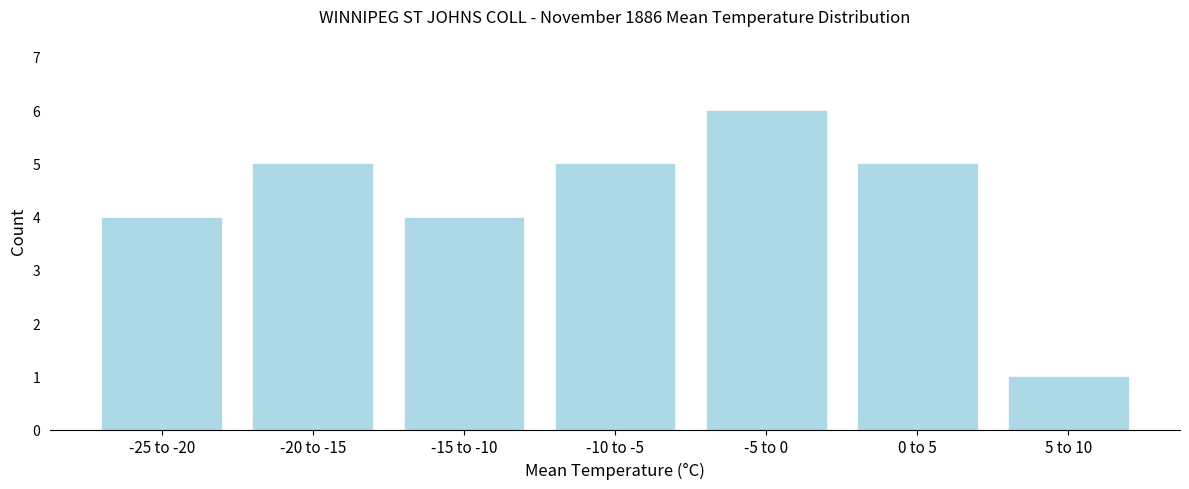

Reading left to right, what are all the values shown in this chart?

-25 to -20=4	-20 to -15=5	-15 to -10=4	-10 to -5=5	-5 to 0=6	0 to 5=5	5 to 10=1